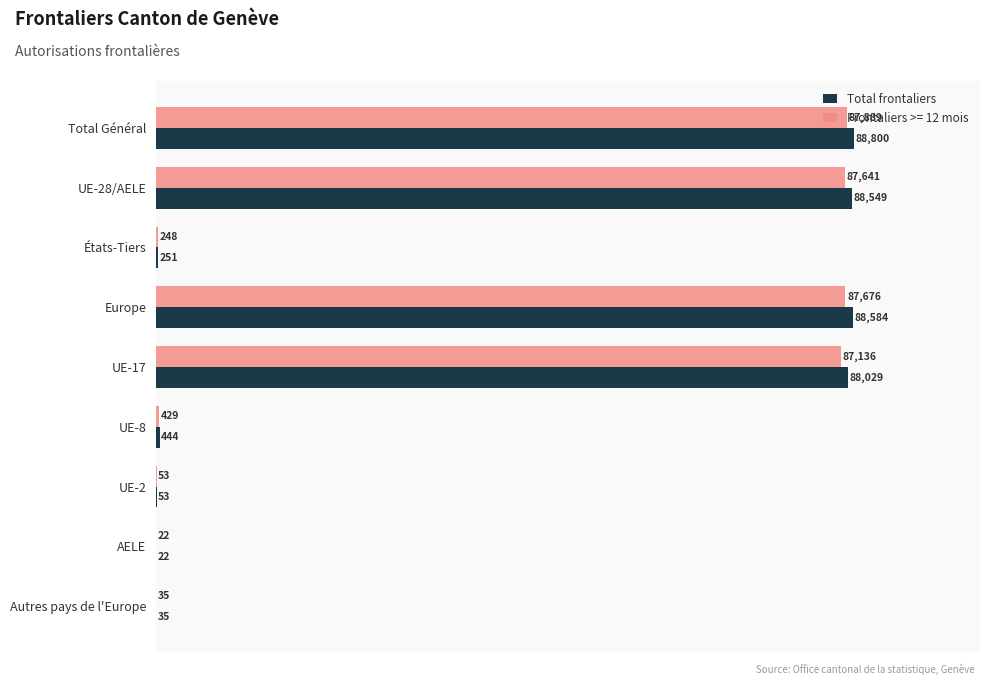

Read the Total frontaliers value at UE-8, to the nearest 50.

450